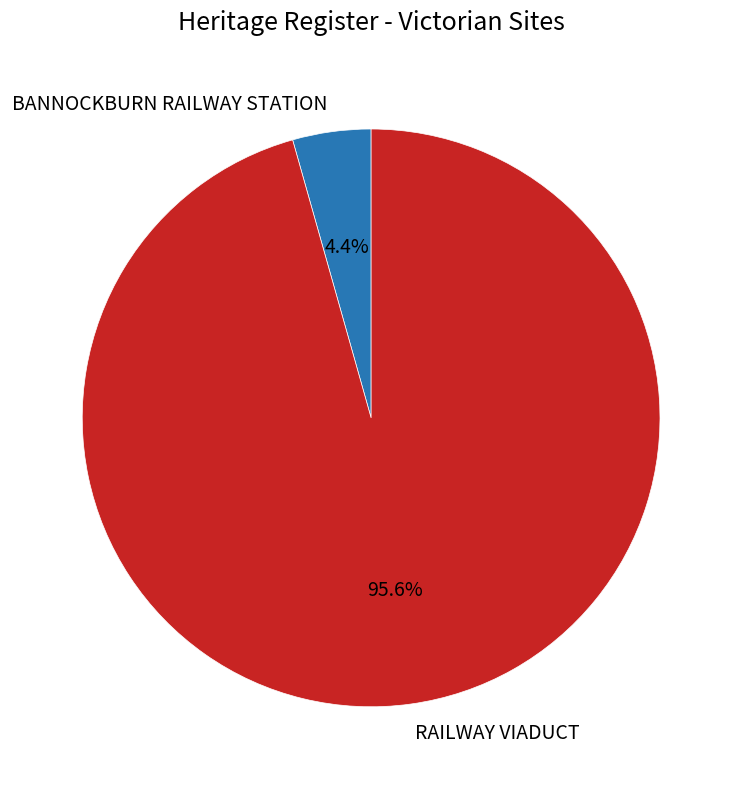

To the nearest percent, what portion does RAILWAY VIADUCT represent?

96%